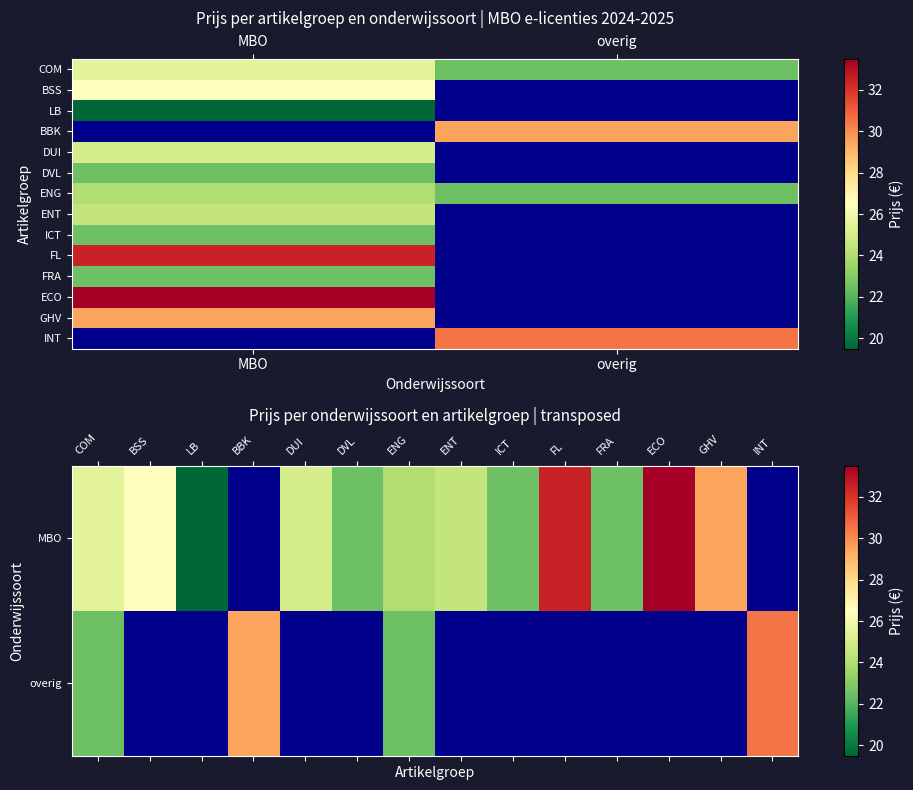

Reading left to right, transcribe all the data shown in this chart.

COM: 25.5	22.5
BSS: 26.5	0.0
LB: 19.5	0.0
BBK: 0.0	29.5
DUI: 25.0	0.0
DVL: 22.5	0.0
ENG: 24.0	22.5
ENT: 24.5	0.0
ICT: 22.5	0.0
FL: 32.5	0.0
FRA: 22.5	0.0
ECO: 33.5	0.0
GHV: 29.5	0.0
INT: 0.0	30.5